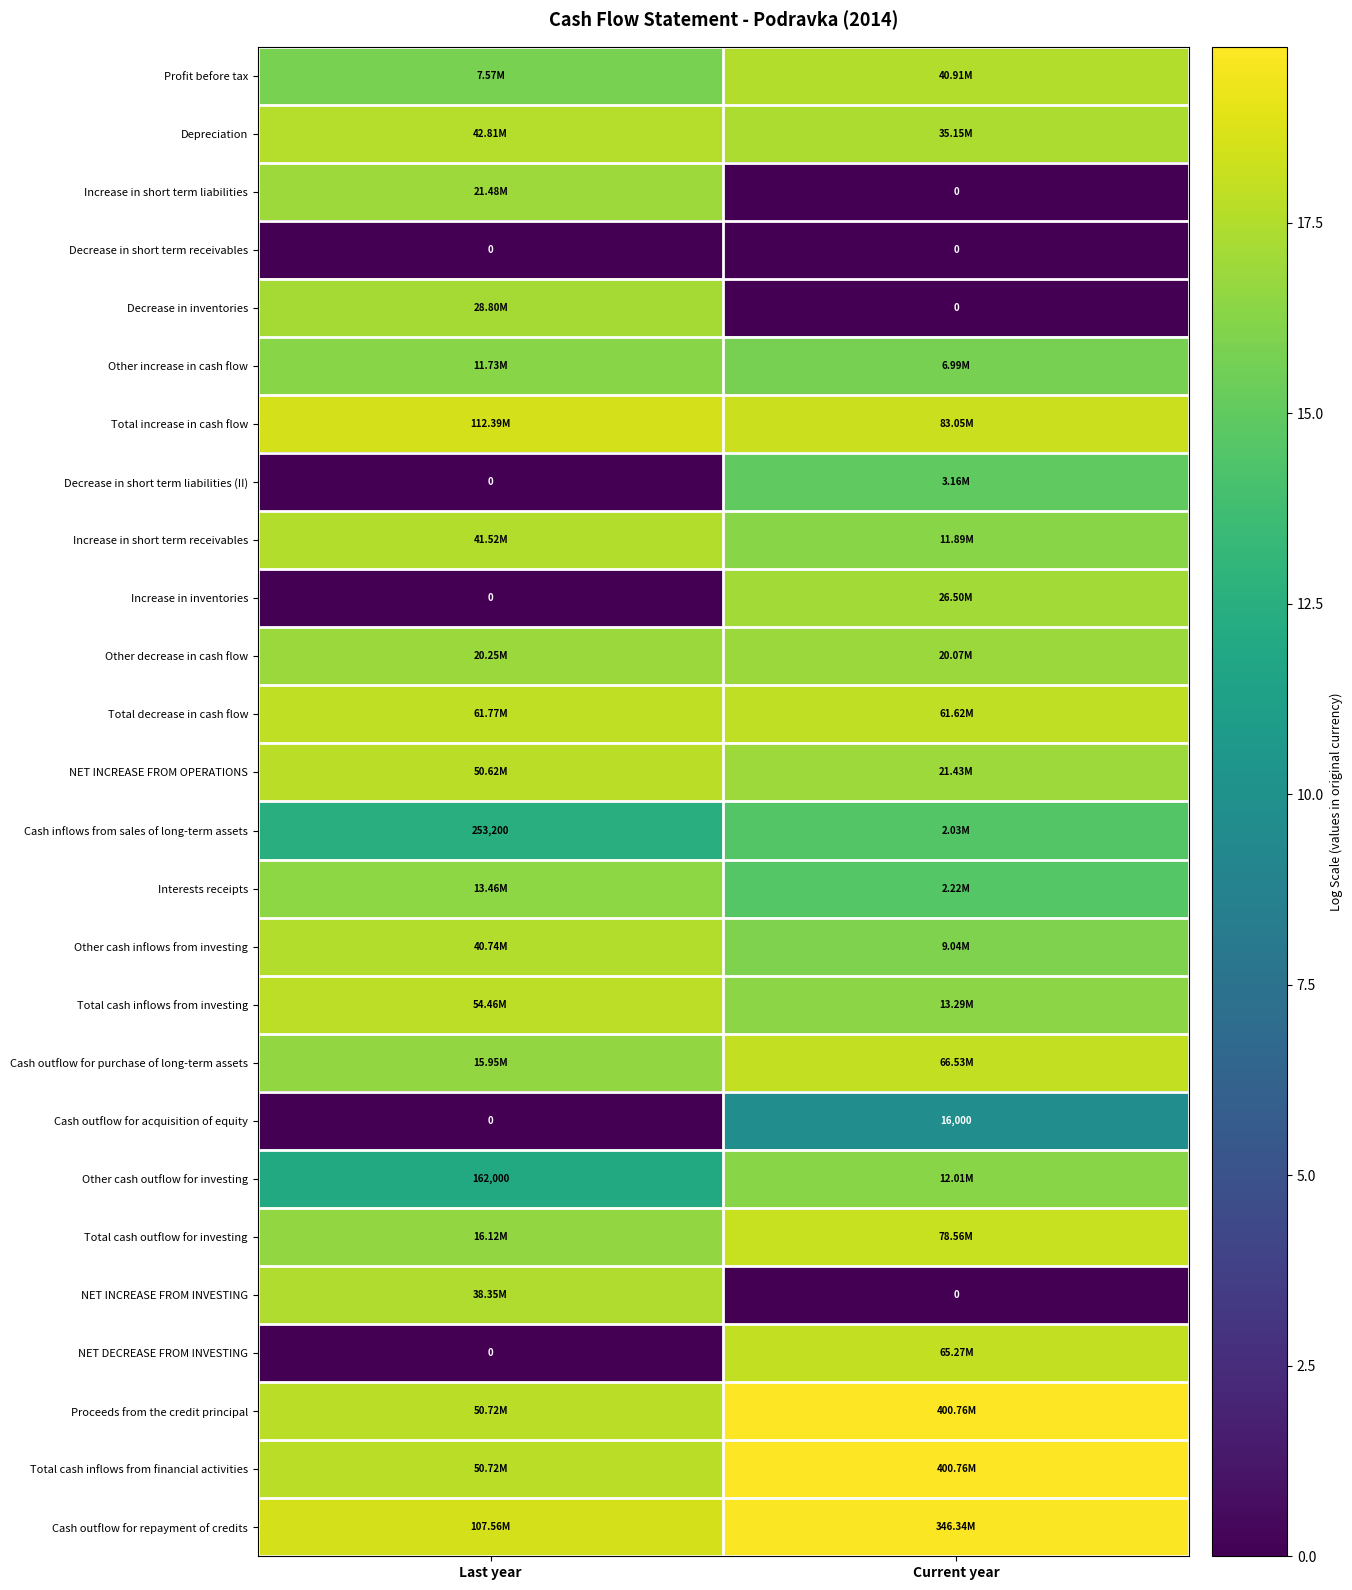

List the labels in order of Other decrease in cash flow value, smallest first.

Current year, Last year